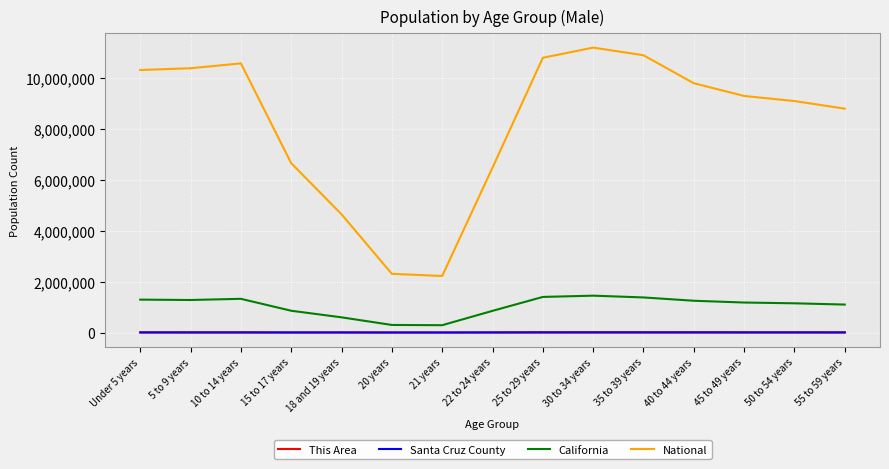

What is the maximum value for National?

11200000